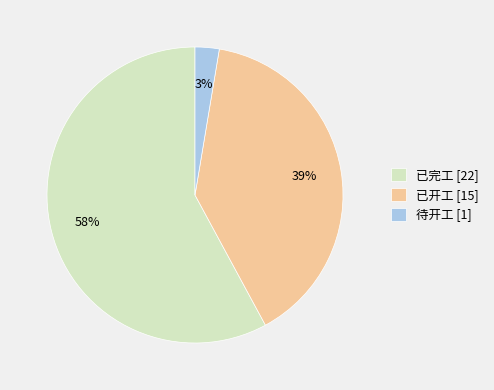

To the nearest percent, what portion does 已完工 represent?

58%